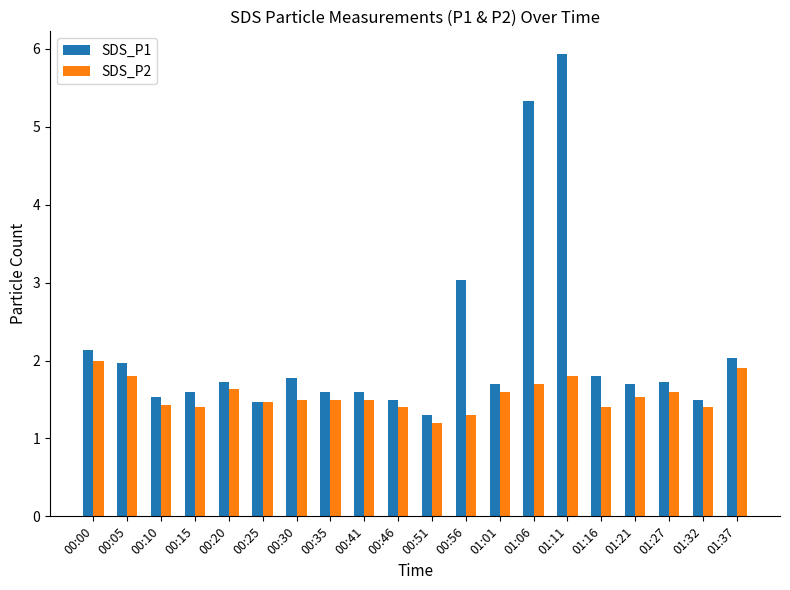

Reading right to left, what are all the values shown in this chart?

SDS_P1: 01:37=2.0	01:32=1.5	01:27=1.7	01:21=1.7	01:16=1.8	01:11=5.9	01:06=5.3	01:01=1.7	00:56=3.0	00:51=1.3	00:46=1.5	00:41=1.6	00:35=1.6	00:30=1.8	00:25=1.5	00:20=1.7	00:15=1.6	00:10=1.5	00:05=2.0	00:00=2.1
SDS_P2: 01:37=1.9	01:32=1.4	01:27=1.6	01:21=1.5	01:16=1.4	01:11=1.8	01:06=1.7	01:01=1.6	00:56=1.3	00:51=1.2	00:46=1.4	00:41=1.5	00:35=1.5	00:30=1.5	00:25=1.5	00:20=1.6	00:15=1.4	00:10=1.4	00:05=1.8	00:00=2.0